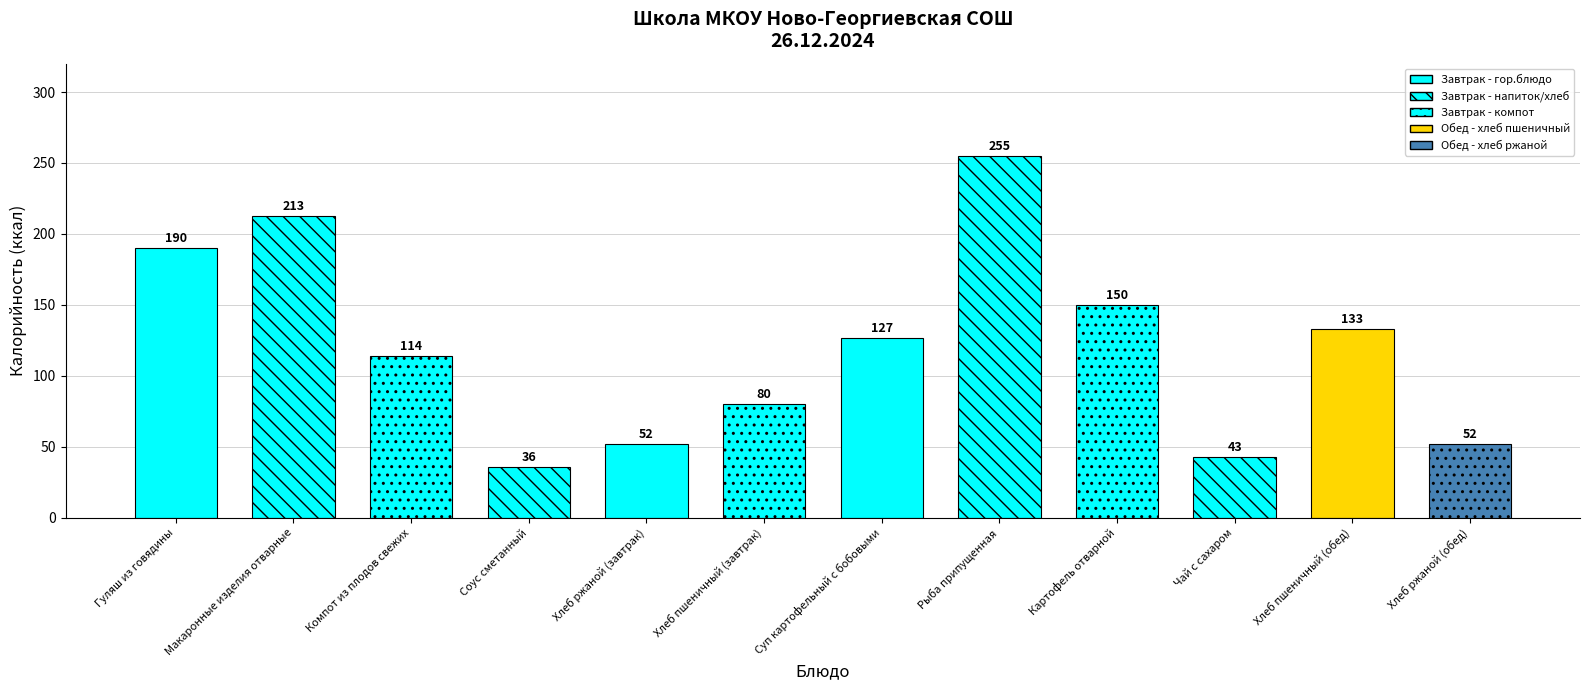

Which has a higher value, Хлеб пшеничный (завтрак) or Суп картофельный с бобовыми?

Суп картофельный с бобовыми